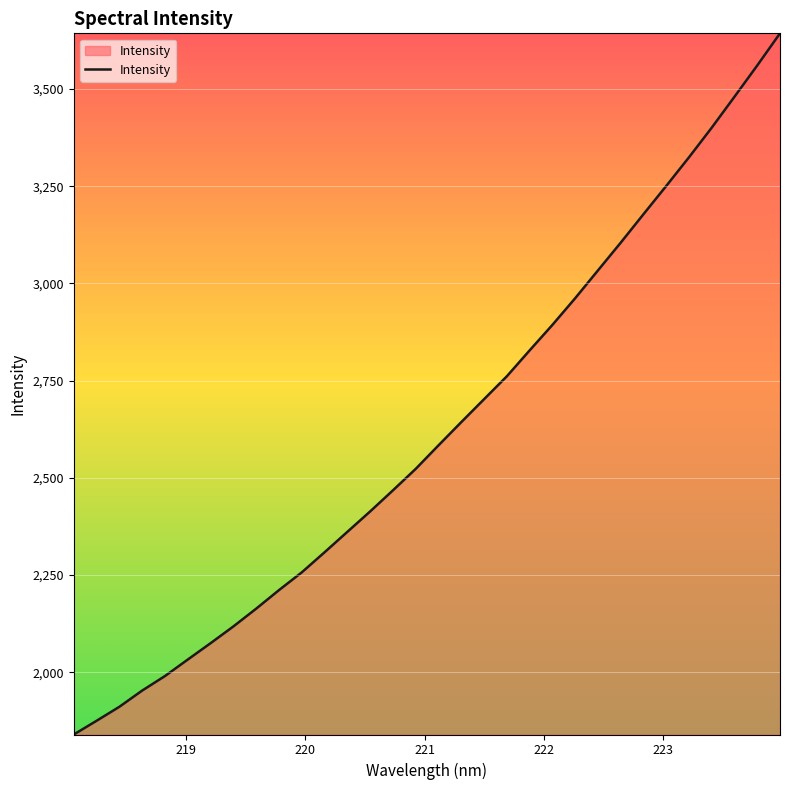

What is the smallest value displayed?

1840.1